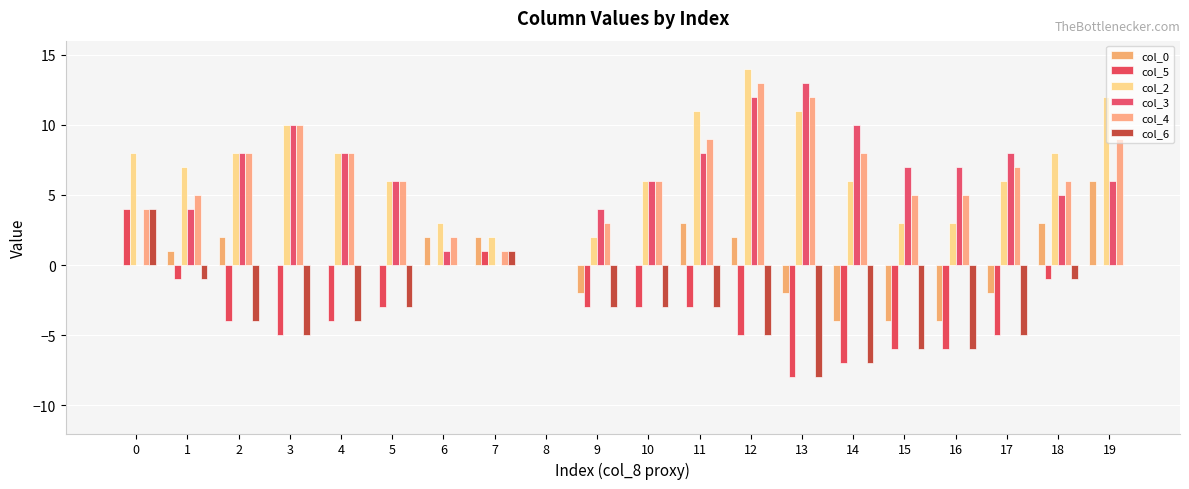

Between 13 and 14, which series saw the biggest shift?

col_2